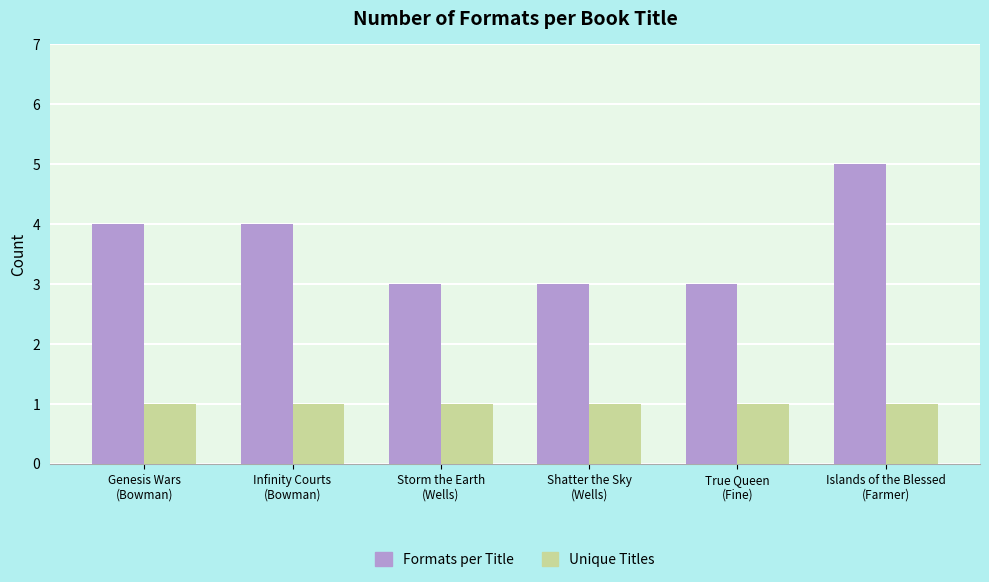

Which series has the largest range (max minus min)?

Formats per Title